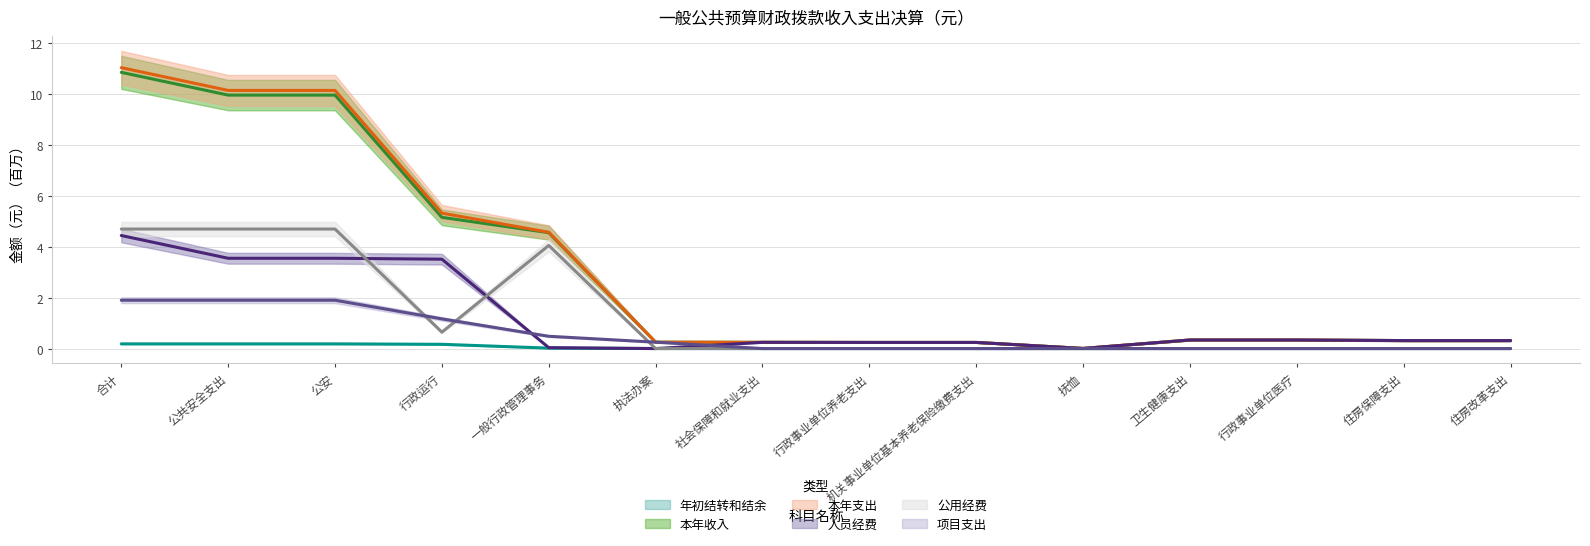

True or false: 本年支出_基本支出_人员经费 has more than 1 points higher than both neighbors.

False